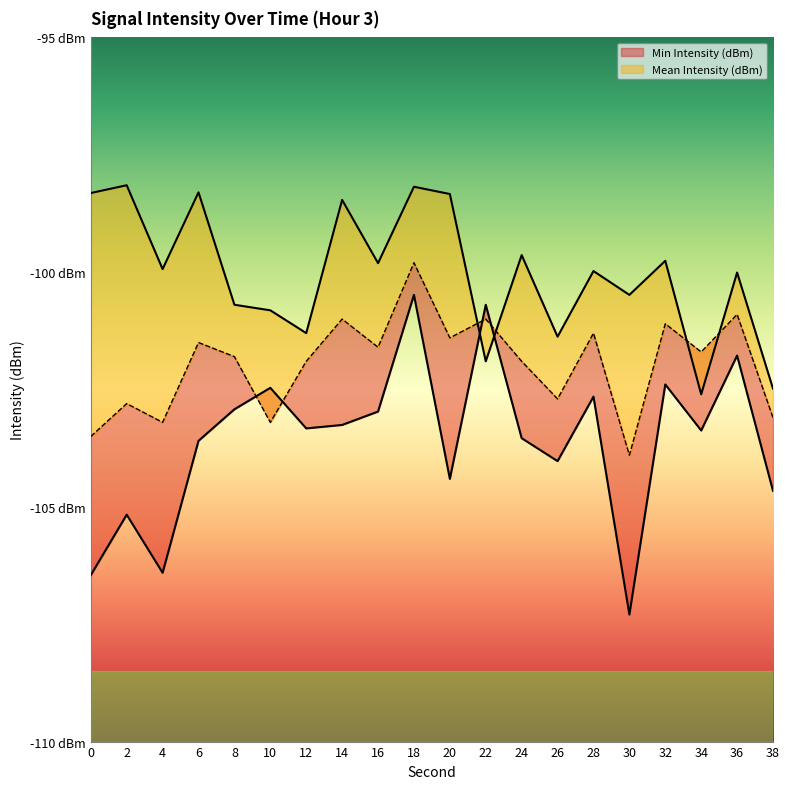

Between 12 and 26, which series saw the biggest shift?

Mean Intensity (dBm)